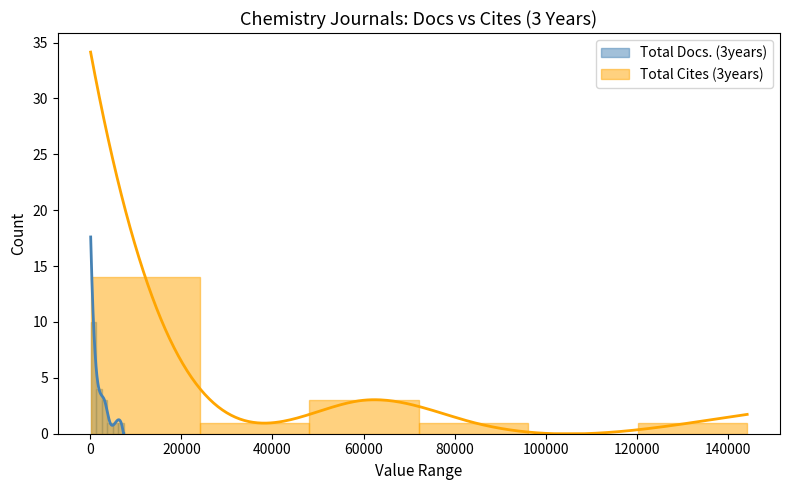

At how many categories does at least one series exceed 11?

1